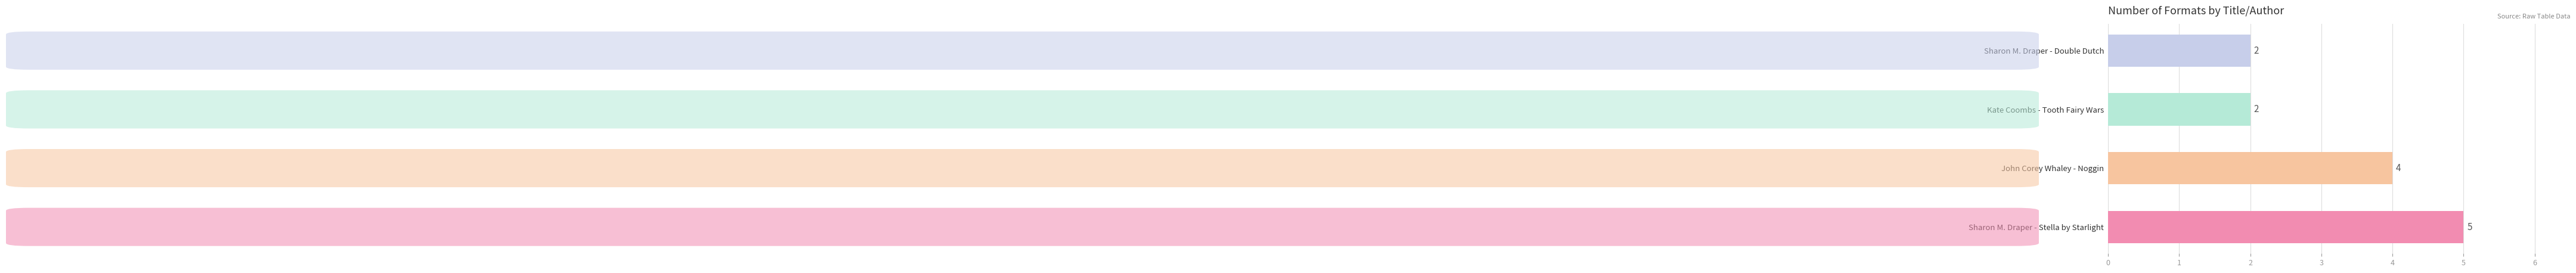

Does the chart contain any negative values?

No